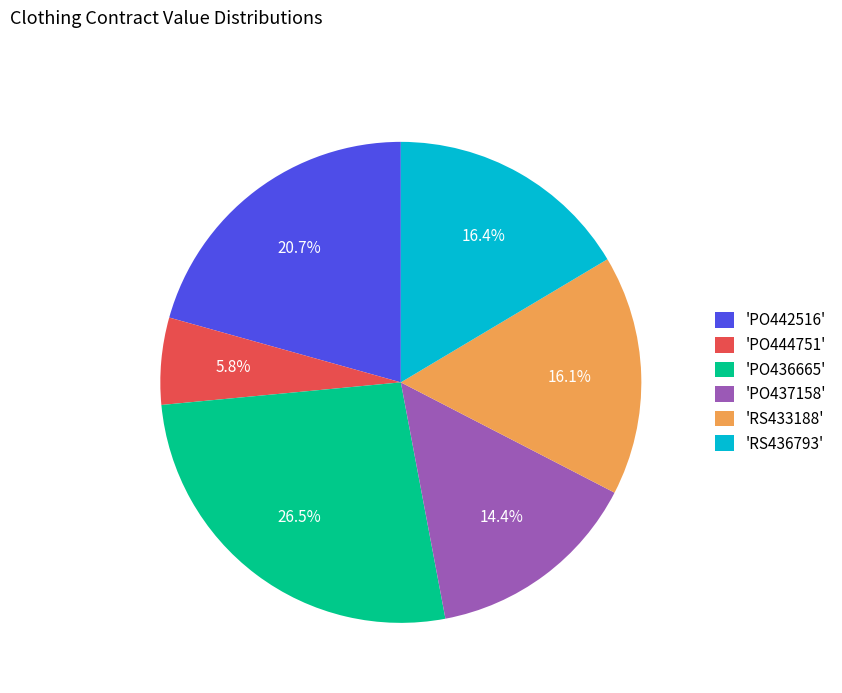

Which category has the biggest portion of the pie?

'PO436665'